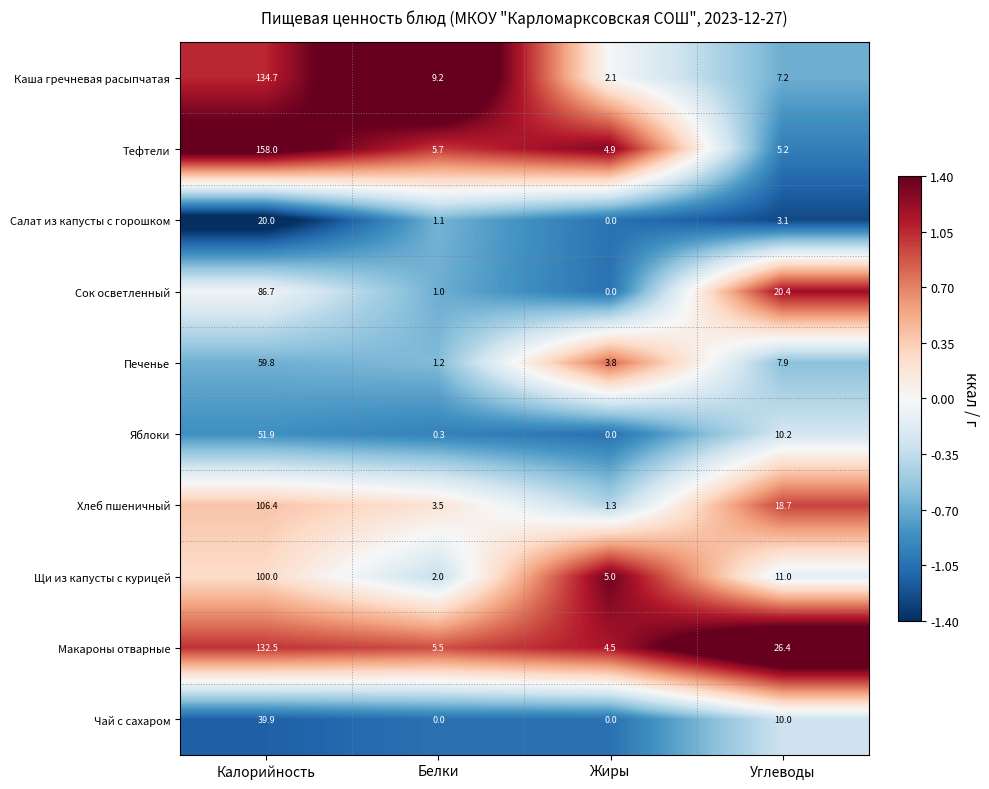

Rank the categories by Яблоки value from lowest to highest.

Жиры, Белки, Углеводы, Калорийность